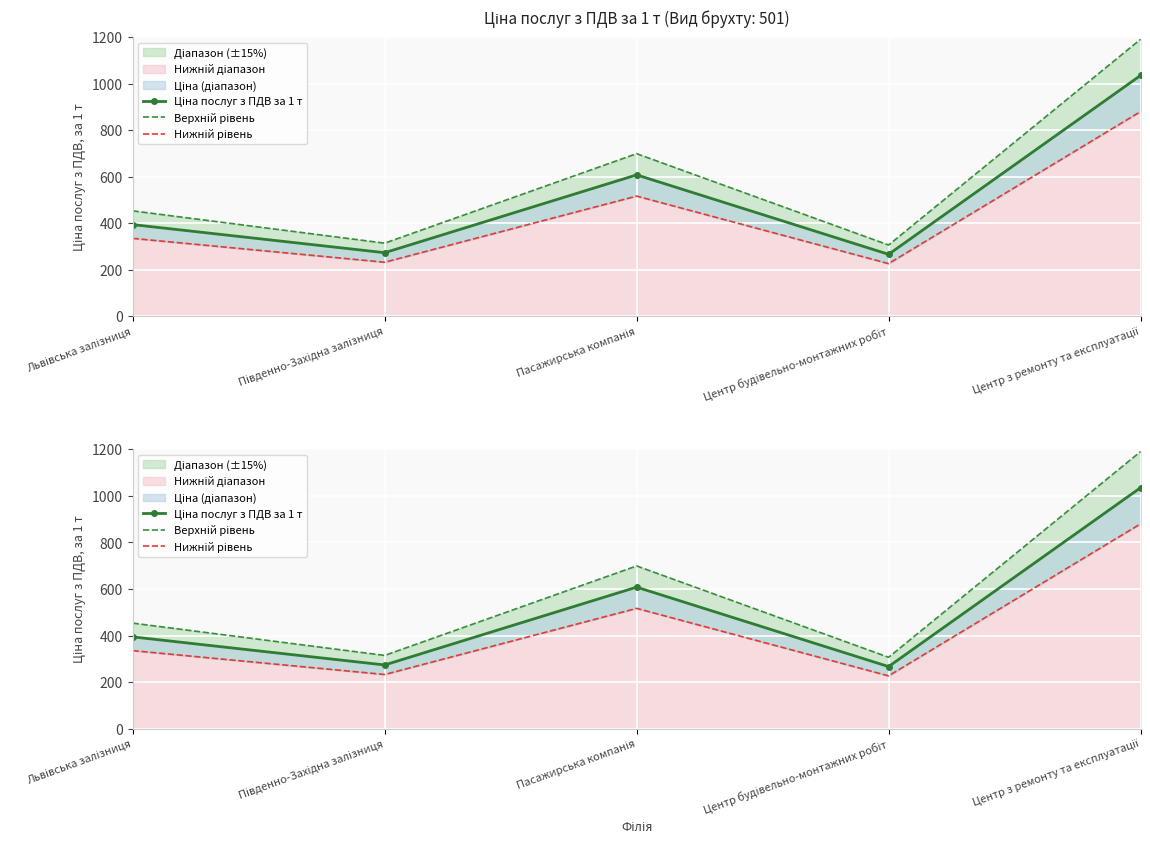

Where is Ціна послуг з ПДВ за 1 т nearest to the value 650?

Пасажирська компанія